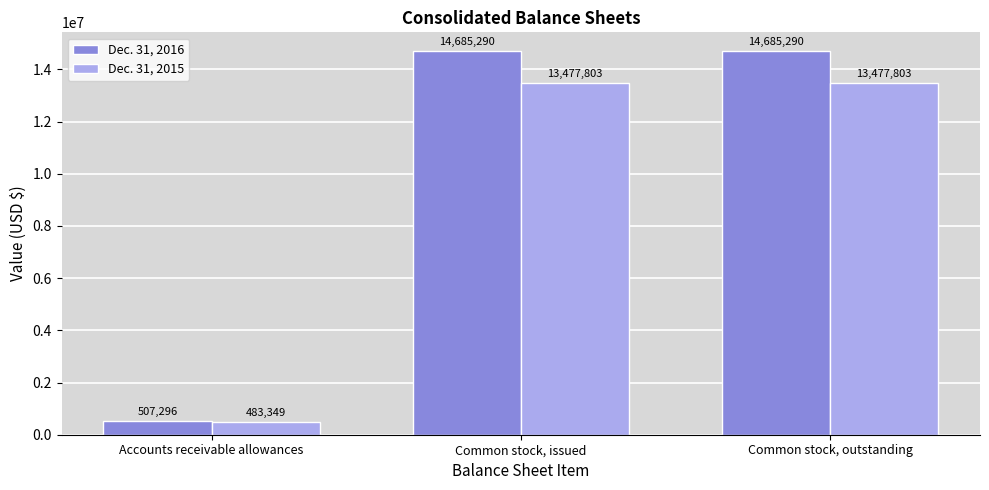

What is the lowest value of the Dec. 31, 2015 series?

483349